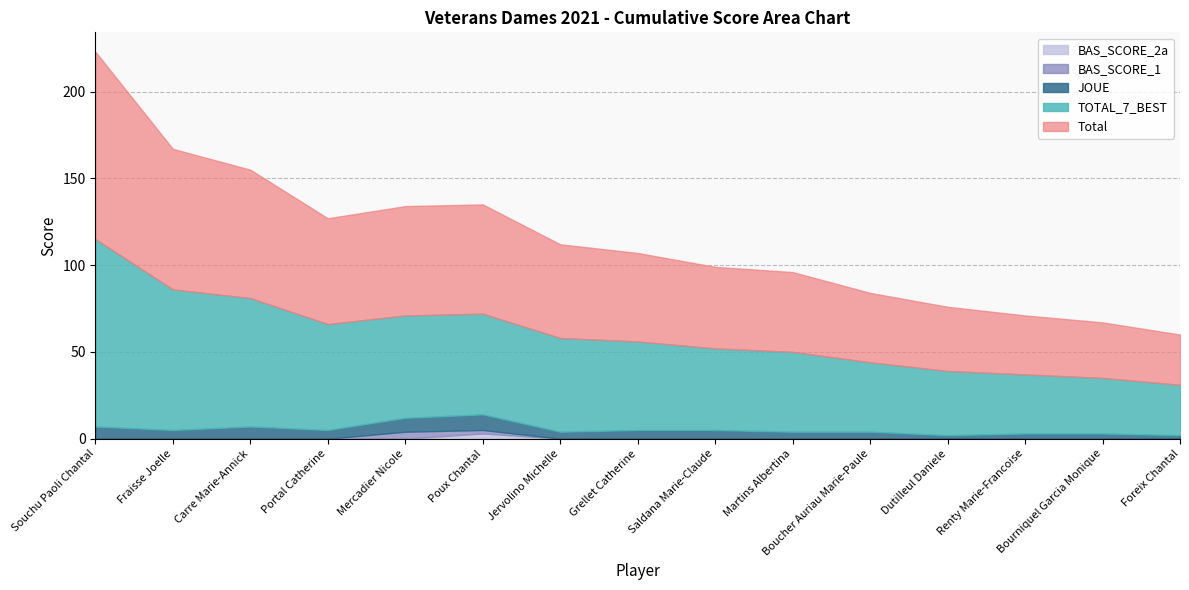

Which series has the largest total across all categories?

Total